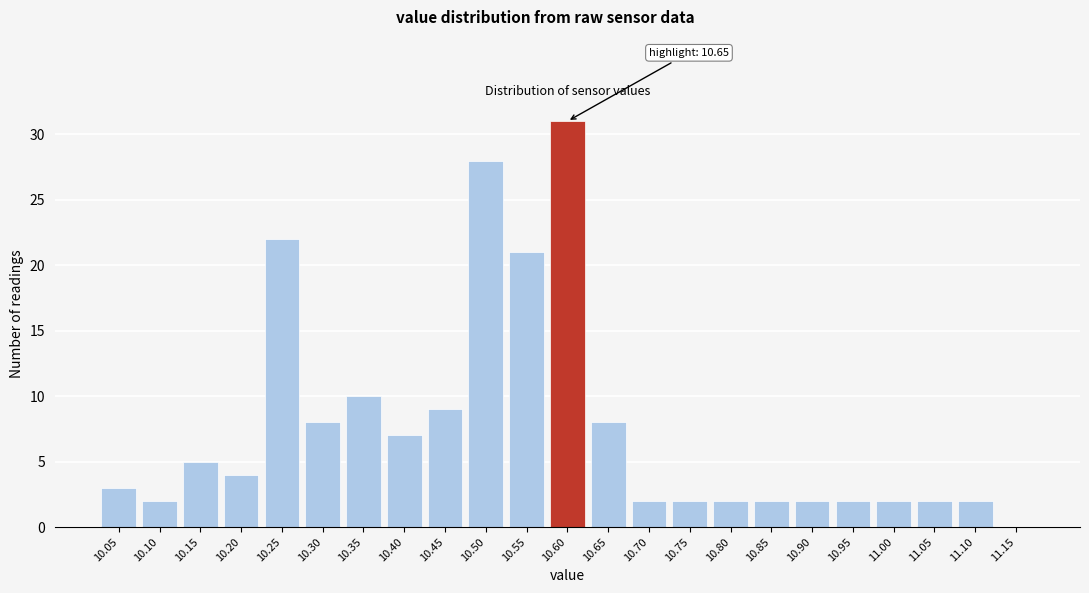

Reading right to left, what are all the values shown in this chart?

11.15=0	11.10=2	11.05=2	11.00=2	10.95=2	10.90=2	10.85=2	10.80=2	10.75=2	10.70=2	10.65=8	10.60=31	10.55=21	10.50=28	10.45=9	10.40=7	10.35=10	10.30=8	10.25=22	10.20=4	10.15=5	10.10=2	10.05=3